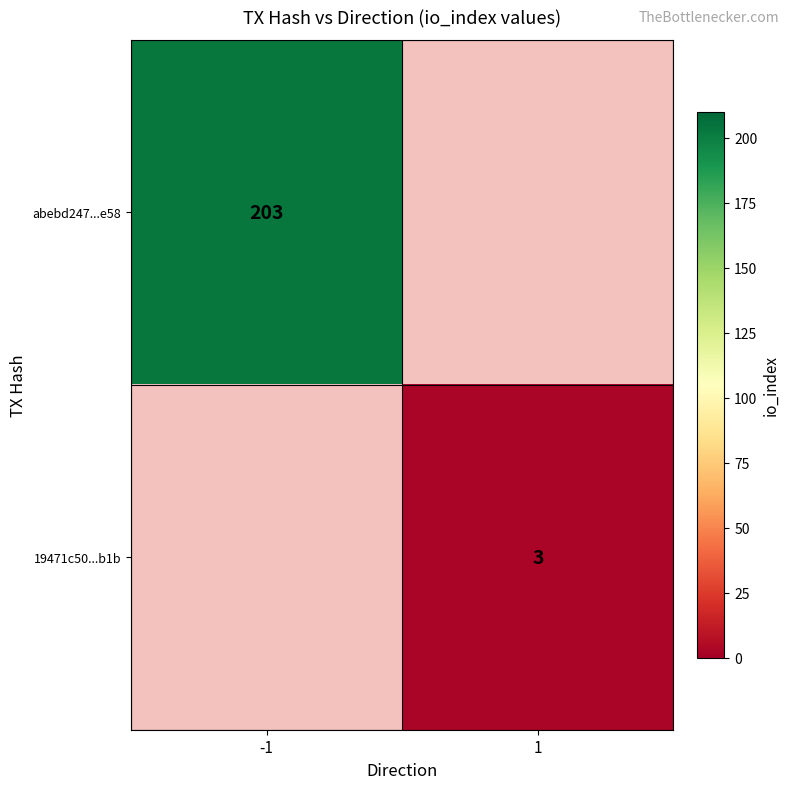

Is it true that abebd247...e58 equals 320 at -1?

False